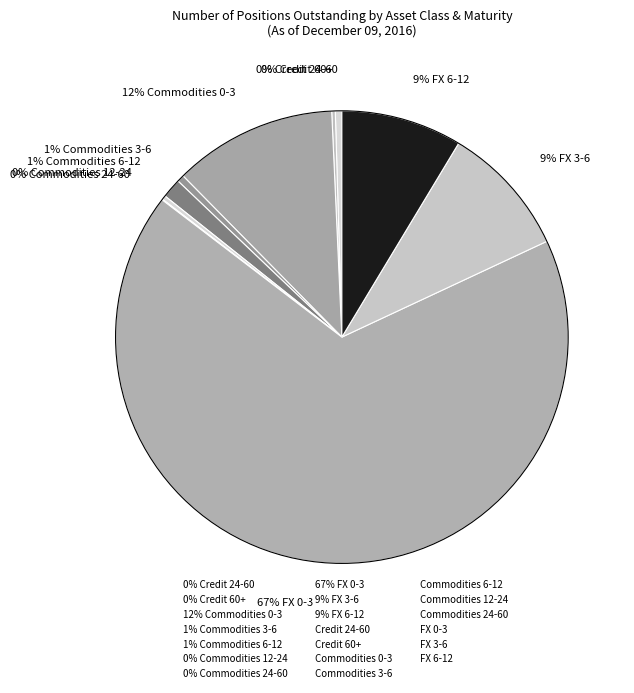

Do 1% Commodities 3-6 and 9% FX 3-6 together represent more than half of the pie?

No